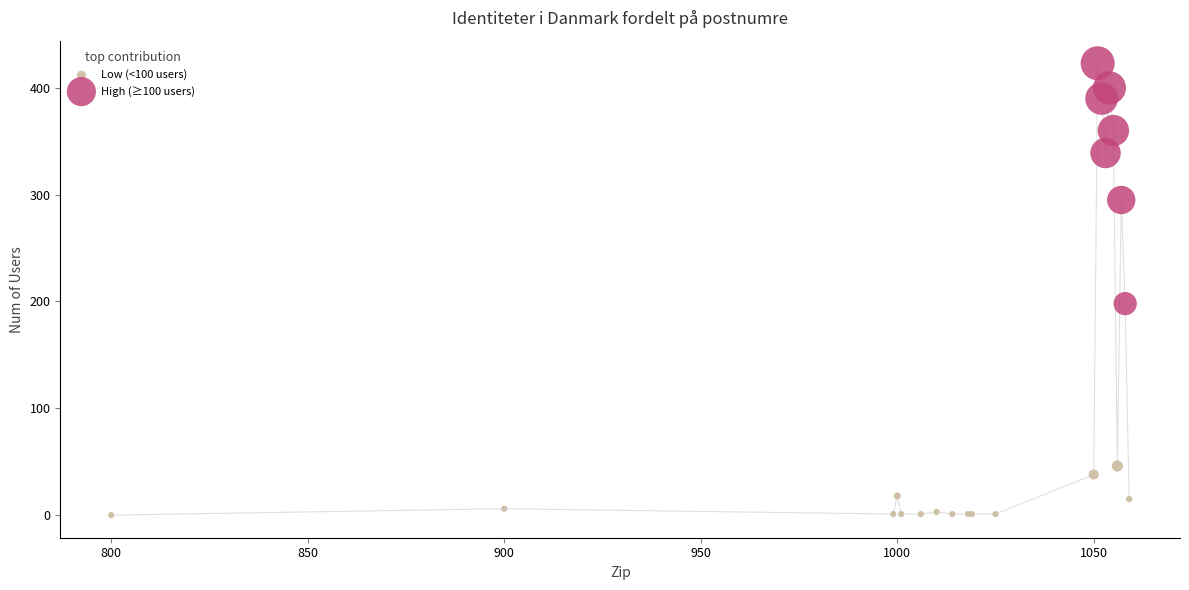

Which series has the widest spread of Y values?

High (≥100 users)